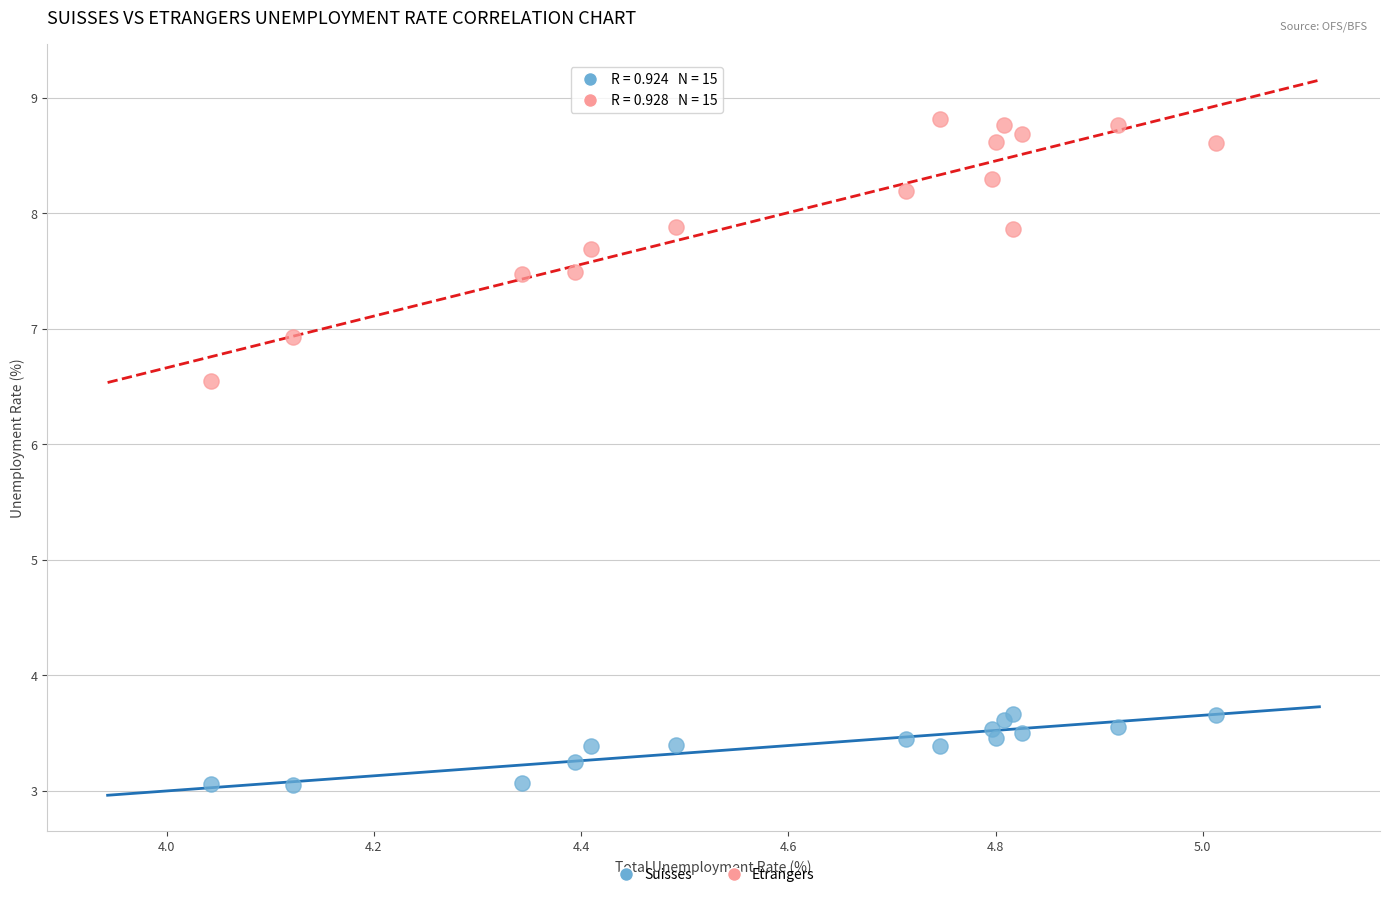

What are all the series names shown in the legend?

Suisses, Etrangers